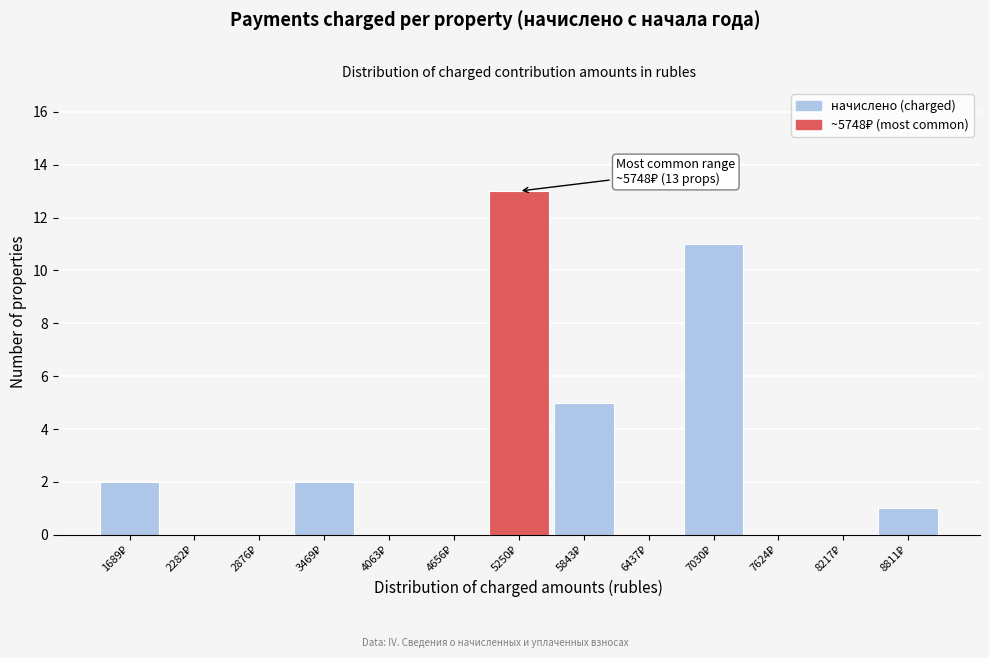

What is the maximum value shown in the chart?

13